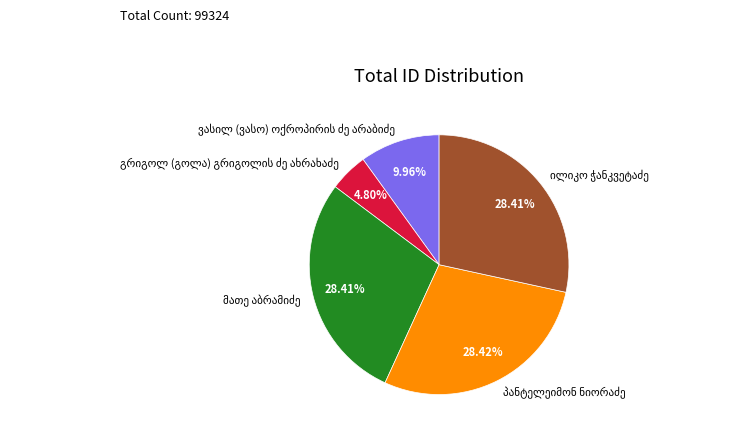

Does any single category account for the majority?

No